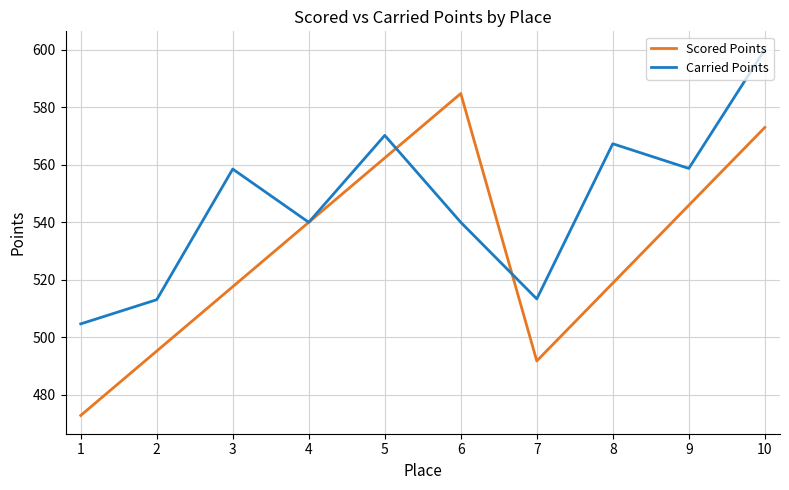

Is it true that Carried Points equals 188.6 at 2?

False